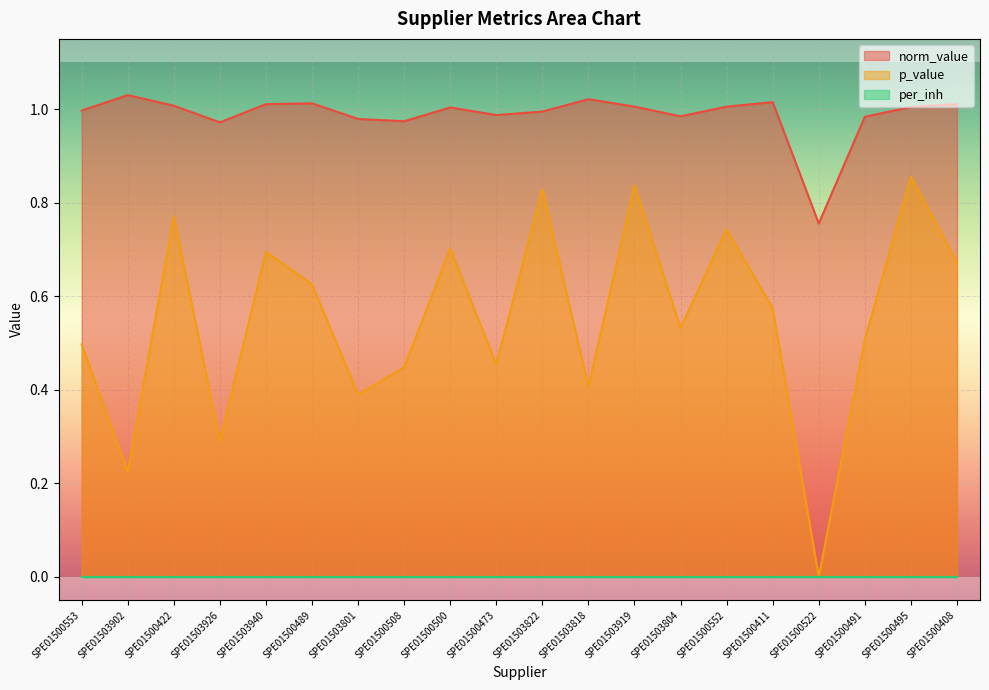

How many categories are shown in the chart?

20